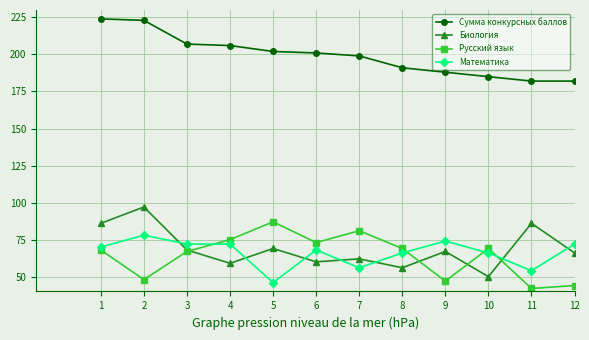

What is the spread (max minus min) of values at 6?

141